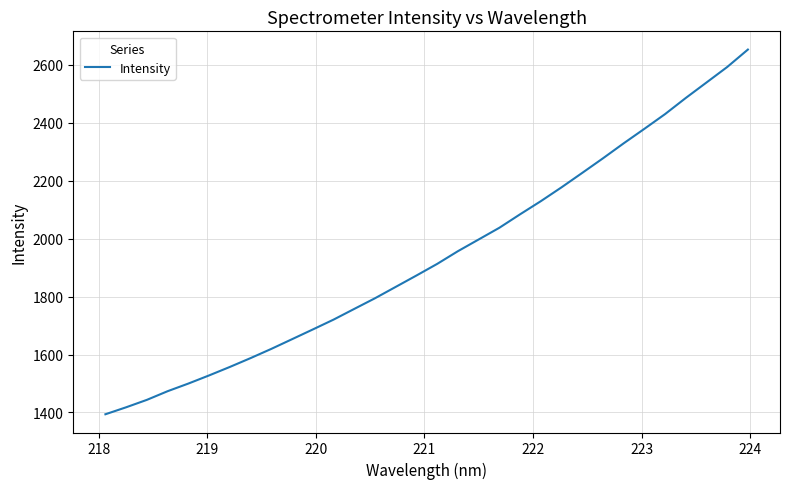

What is the minimum value shown in the chart?

1393.9